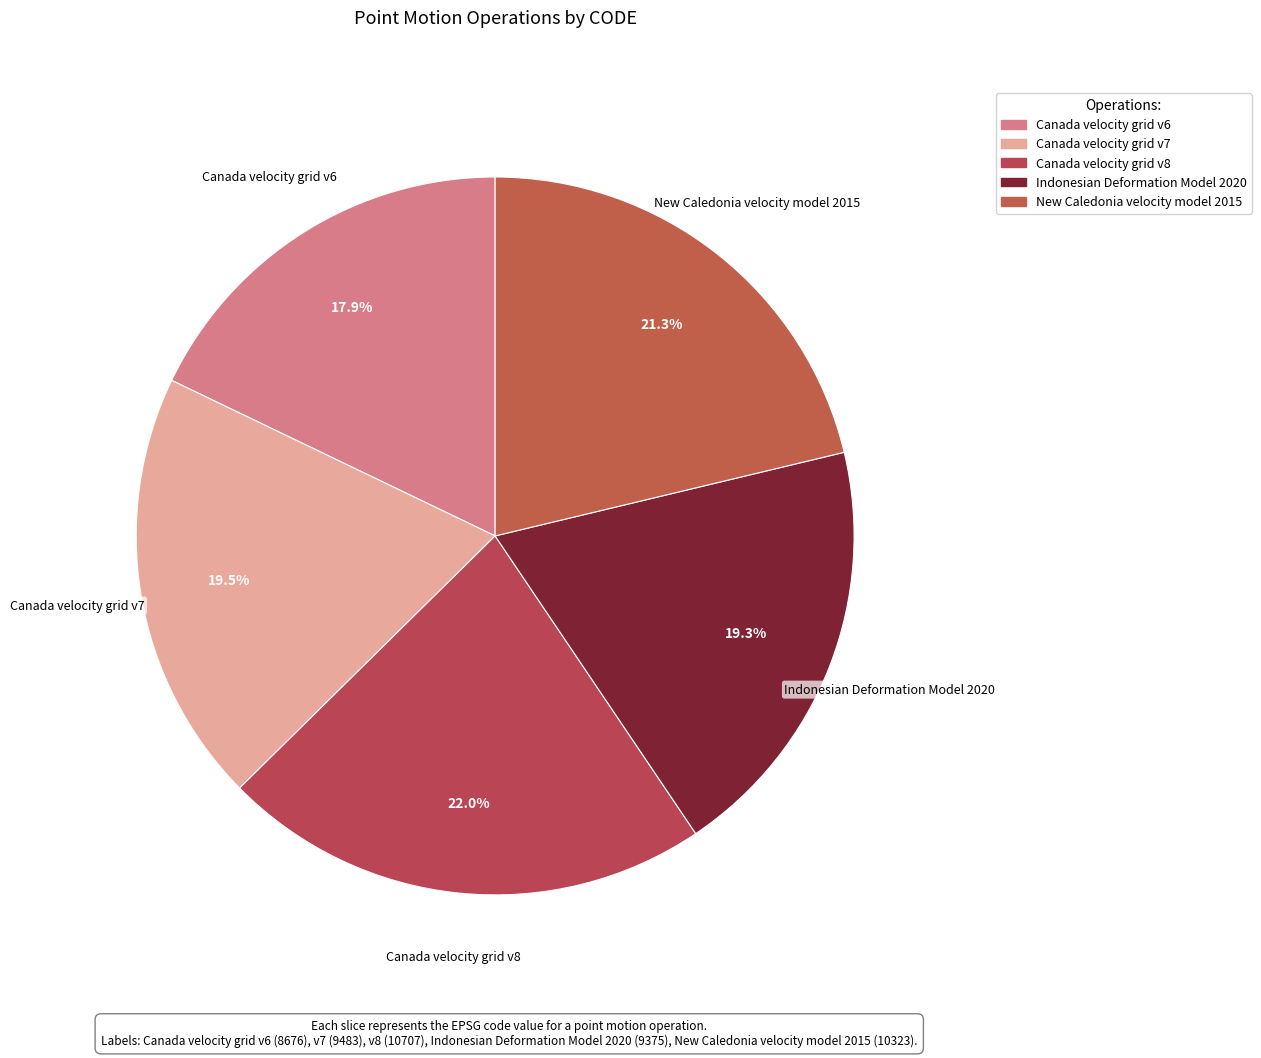

Which has a higher value, New Caledonia velocity model 2015 or Canada velocity grid v6?

New Caledonia velocity model 2015